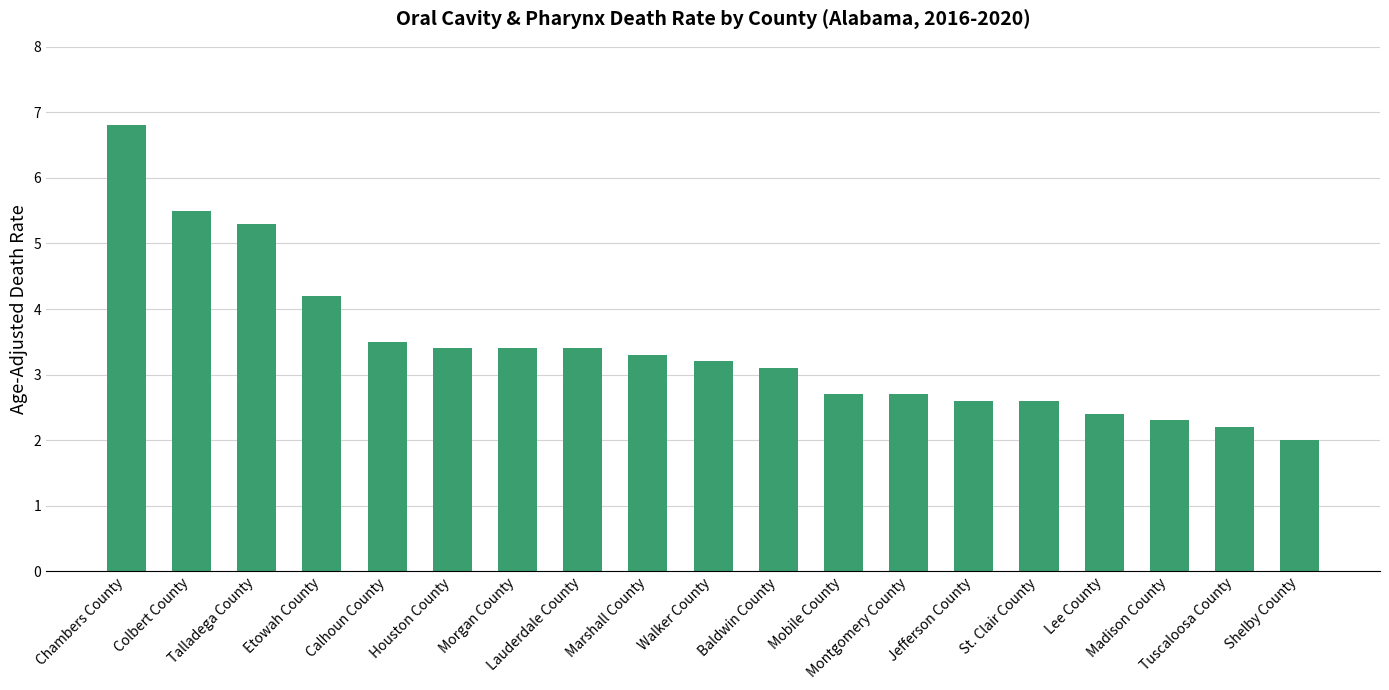

What is the approximate value at Morgan County?

3.4